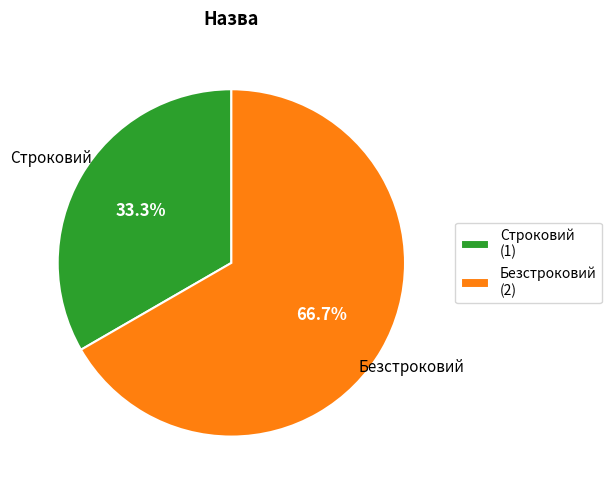

What is the ratio of the value at Безстроковий to the value at Строковий?

2.0